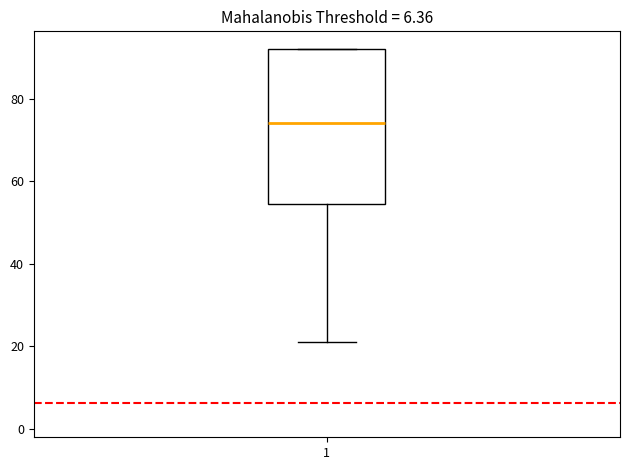

Transcribe this box plot: give where the median line is, the range the box spans, and where the two whiskers end, as read against the y-axis. The values are not printed on the chart, so give them approximately, as read against the axis.

median 74, box 54 to 92, whiskers 22 to 92